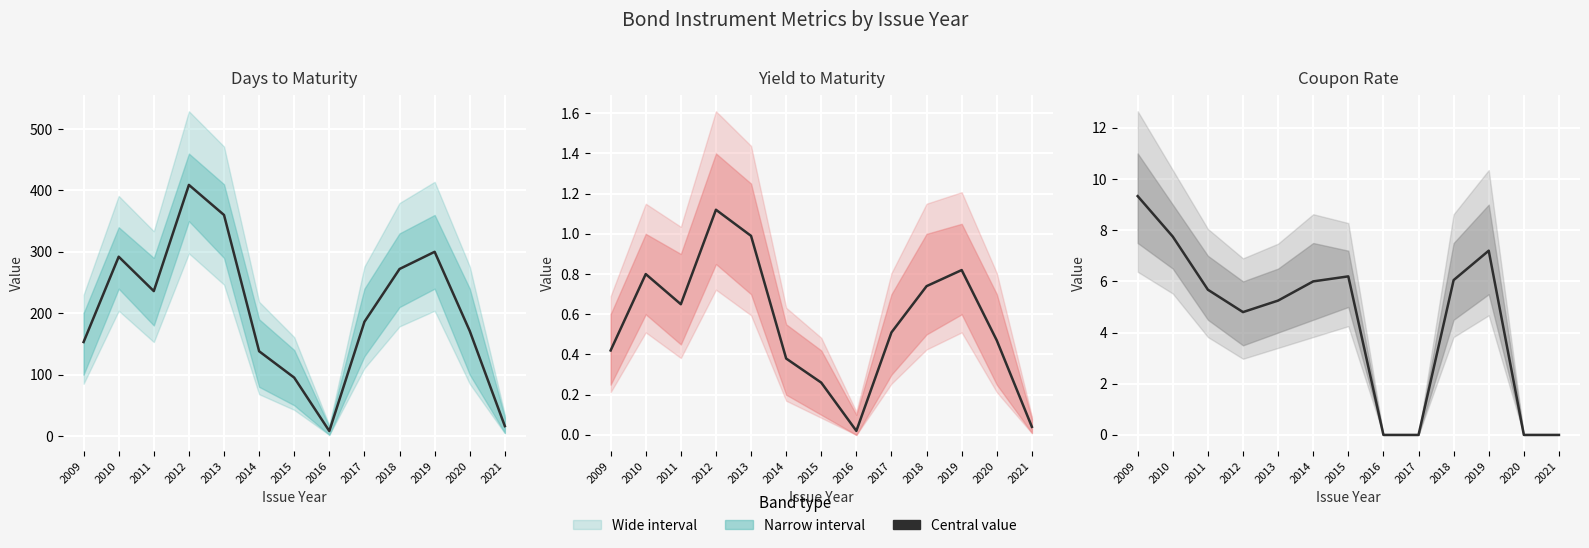

What is the total value across all series at 2013?

366.2